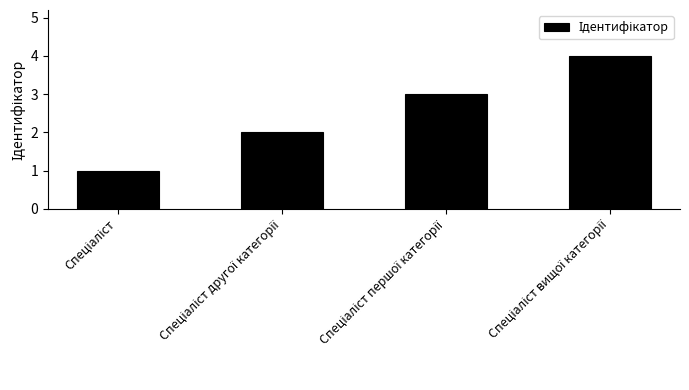

What is the greatest value displayed?

4